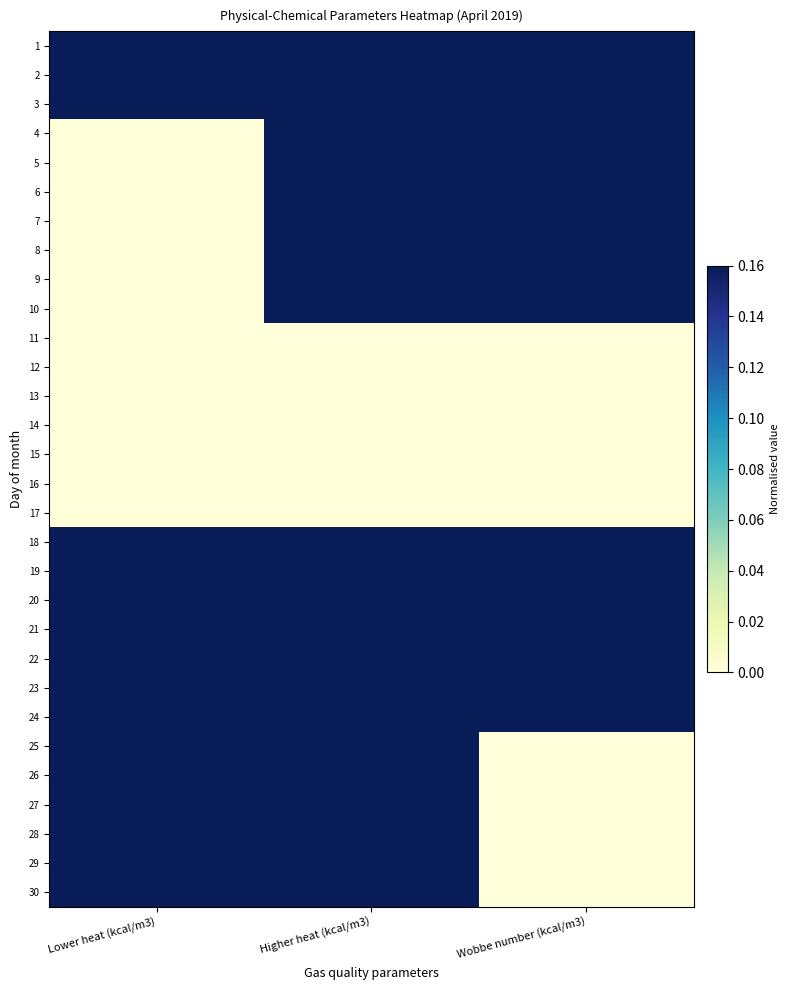

Reading right to left, extract all data points from this chart.

1: Wobbe number (kcal/m3)=1.0	Higher heat (kcal/m3)=1.0	Lower heat (kcal/m3)=1.0
2: Wobbe number (kcal/m3)=1.0	Higher heat (kcal/m3)=1.0	Lower heat (kcal/m3)=1.0
3: Wobbe number (kcal/m3)=1.0	Higher heat (kcal/m3)=1.0	Lower heat (kcal/m3)=1.0
4: Wobbe number (kcal/m3)=0.5	Higher heat (kcal/m3)=0.5	Lower heat (kcal/m3)=0.0
5: Wobbe number (kcal/m3)=0.5	Higher heat (kcal/m3)=0.5	Lower heat (kcal/m3)=0.0
6: Wobbe number (kcal/m3)=0.5	Higher heat (kcal/m3)=0.5	Lower heat (kcal/m3)=0.0
7: Wobbe number (kcal/m3)=0.5	Higher heat (kcal/m3)=0.5	Lower heat (kcal/m3)=0.0
8: Wobbe number (kcal/m3)=0.5	Higher heat (kcal/m3)=0.5	Lower heat (kcal/m3)=0.0
9: Wobbe number (kcal/m3)=0.5	Higher heat (kcal/m3)=0.5	Lower heat (kcal/m3)=0.0
10: Wobbe number (kcal/m3)=0.5	Higher heat (kcal/m3)=0.5	Lower heat (kcal/m3)=0.0
11: Wobbe number (kcal/m3)=0.0	Higher heat (kcal/m3)=0.0	Lower heat (kcal/m3)=0.0
12: Wobbe number (kcal/m3)=0.0	Higher heat (kcal/m3)=0.0	Lower heat (kcal/m3)=0.0
13: Wobbe number (kcal/m3)=0.0	Higher heat (kcal/m3)=0.0	Lower heat (kcal/m3)=0.0
14: Wobbe number (kcal/m3)=0.0	Higher heat (kcal/m3)=0.0	Lower heat (kcal/m3)=0.0
15: Wobbe number (kcal/m3)=0.0	Higher heat (kcal/m3)=0.0	Lower heat (kcal/m3)=0.0
16: Wobbe number (kcal/m3)=0.0	Higher heat (kcal/m3)=0.0	Lower heat (kcal/m3)=0.0
17: Wobbe number (kcal/m3)=0.0	Higher heat (kcal/m3)=0.0	Lower heat (kcal/m3)=0.0
18: Wobbe number (kcal/m3)=0.2	Higher heat (kcal/m3)=0.5	Lower heat (kcal/m3)=0.5
19: Wobbe number (kcal/m3)=0.2	Higher heat (kcal/m3)=0.5	Lower heat (kcal/m3)=0.5
20: Wobbe number (kcal/m3)=0.2	Higher heat (kcal/m3)=0.5	Lower heat (kcal/m3)=0.5
21: Wobbe number (kcal/m3)=0.2	Higher heat (kcal/m3)=0.5	Lower heat (kcal/m3)=0.5
22: Wobbe number (kcal/m3)=0.2	Higher heat (kcal/m3)=0.5	Lower heat (kcal/m3)=0.5
23: Wobbe number (kcal/m3)=0.2	Higher heat (kcal/m3)=0.5	Lower heat (kcal/m3)=0.5
24: Wobbe number (kcal/m3)=0.2	Higher heat (kcal/m3)=0.5	Lower heat (kcal/m3)=0.5
25: Wobbe number (kcal/m3)=0.0	Higher heat (kcal/m3)=0.5	Lower heat (kcal/m3)=0.5
26: Wobbe number (kcal/m3)=0.0	Higher heat (kcal/m3)=0.5	Lower heat (kcal/m3)=0.5
27: Wobbe number (kcal/m3)=0.0	Higher heat (kcal/m3)=0.5	Lower heat (kcal/m3)=0.5
28: Wobbe number (kcal/m3)=0.0	Higher heat (kcal/m3)=0.5	Lower heat (kcal/m3)=0.5
29: Wobbe number (kcal/m3)=0.0	Higher heat (kcal/m3)=0.5	Lower heat (kcal/m3)=0.5
30: Wobbe number (kcal/m3)=0.0	Higher heat (kcal/m3)=0.5	Lower heat (kcal/m3)=0.5